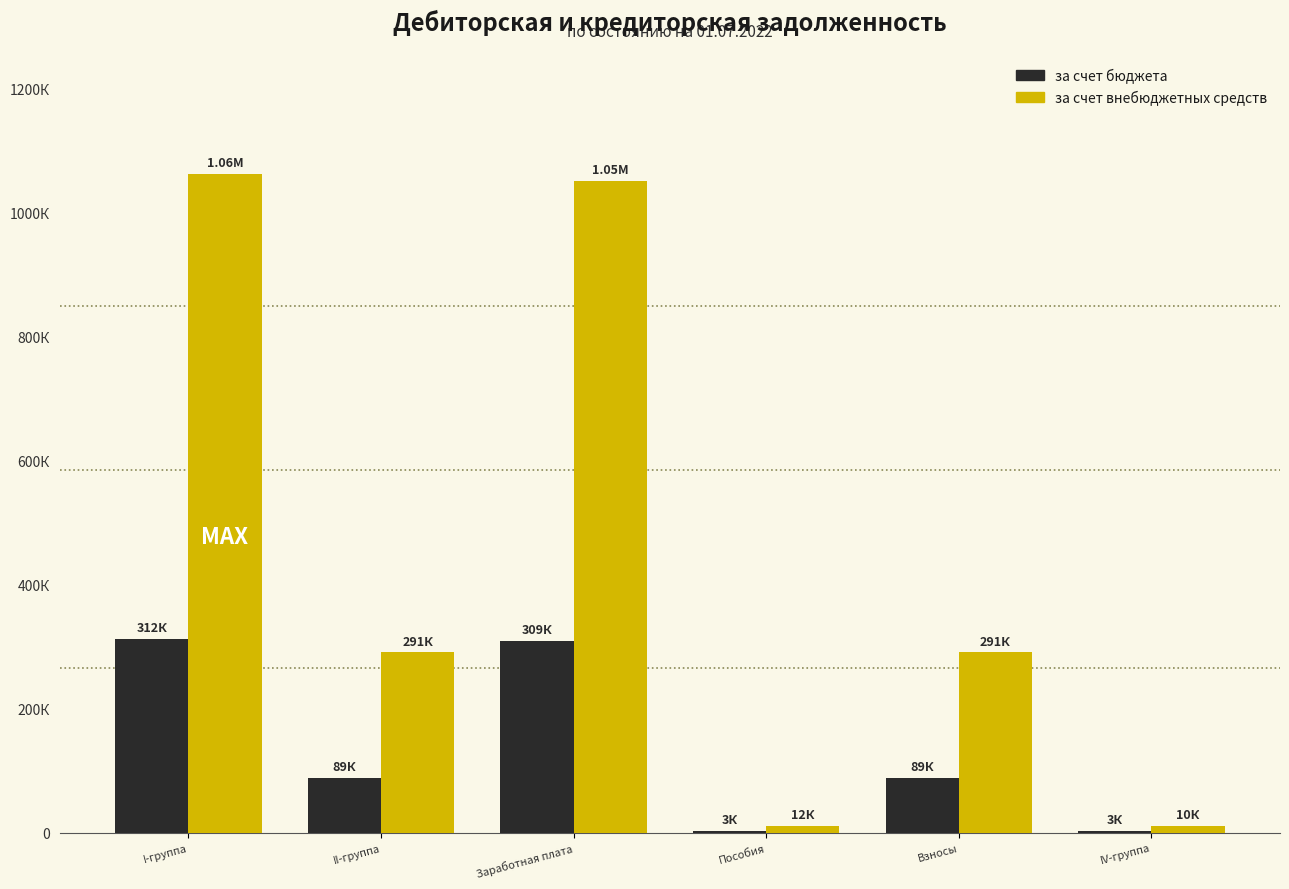

True or false: за счет внебюджетных средств has a value of 1063141.4 at I-группа.

True